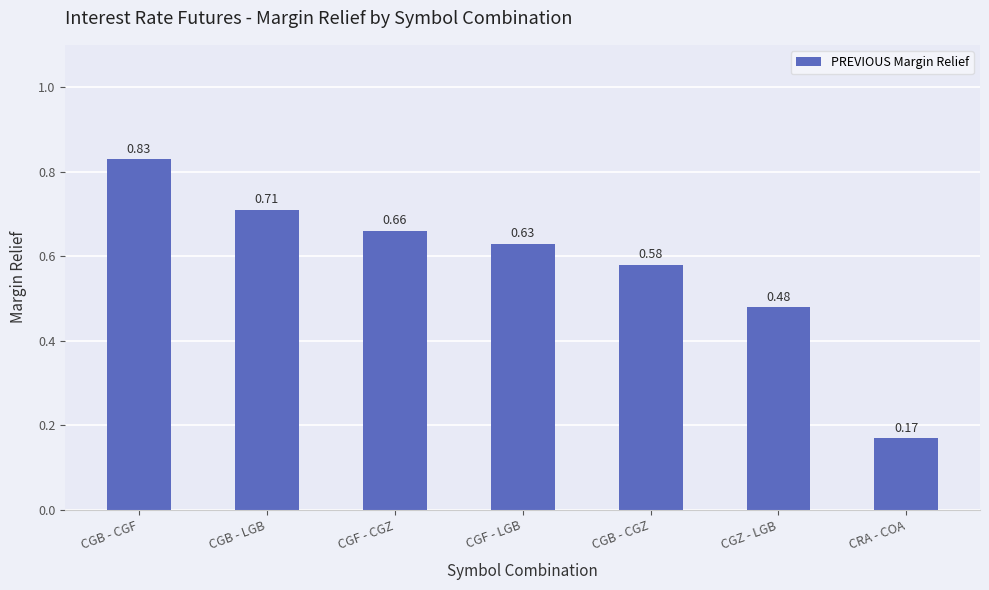

List the labels in order of value, largest first.

CGB - CGF, CGB - LGB, CGF - CGZ, CGF - LGB, CGB - CGZ, CGZ - LGB, CRA - COA